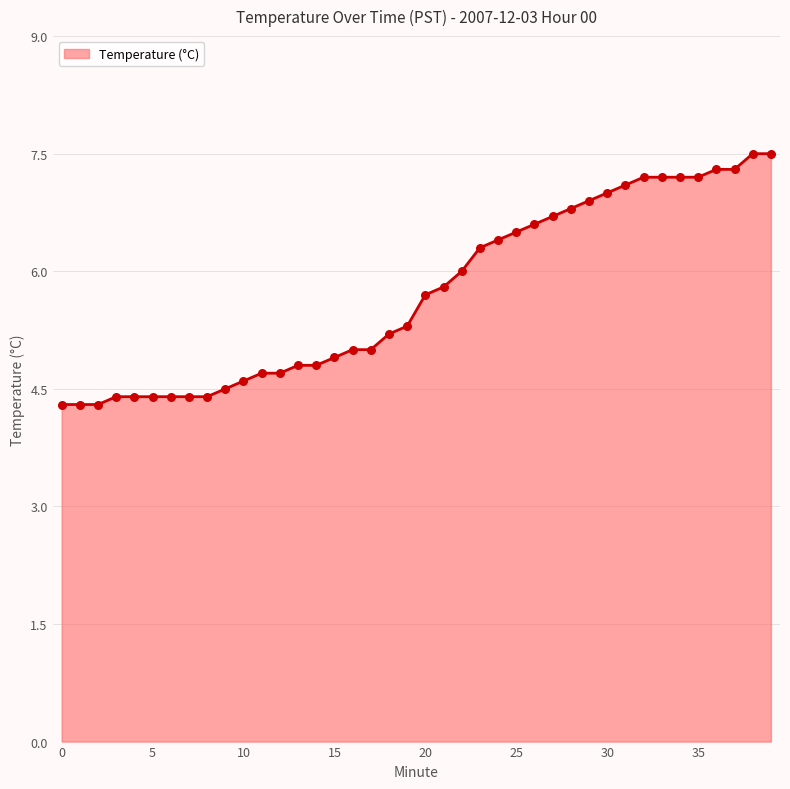

What is the greatest value displayed?

7.5